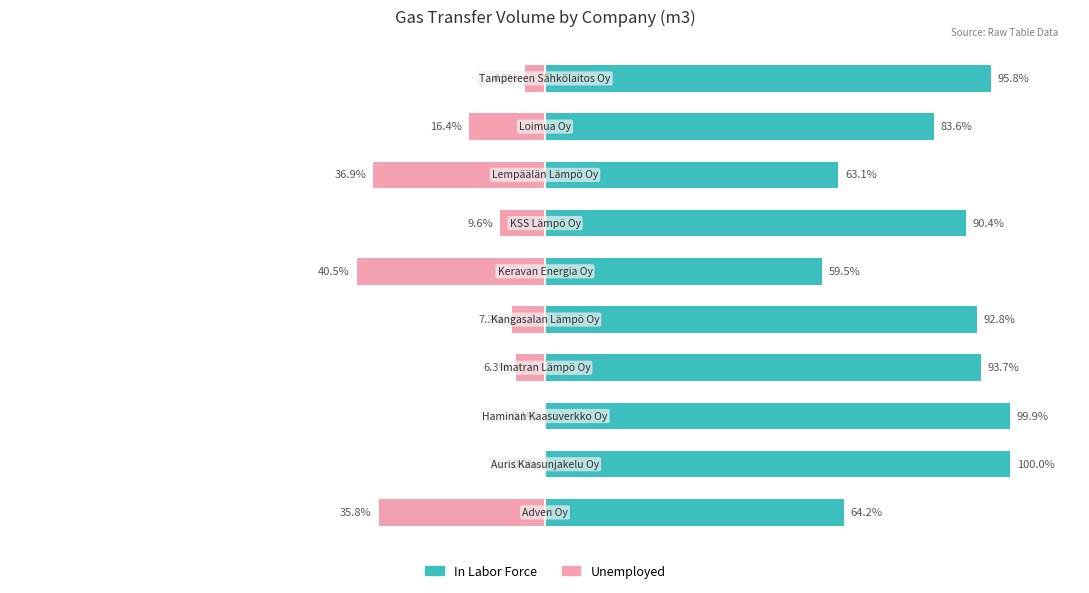

True or false: In Labor Force has a value of 83.6 at 8.

True